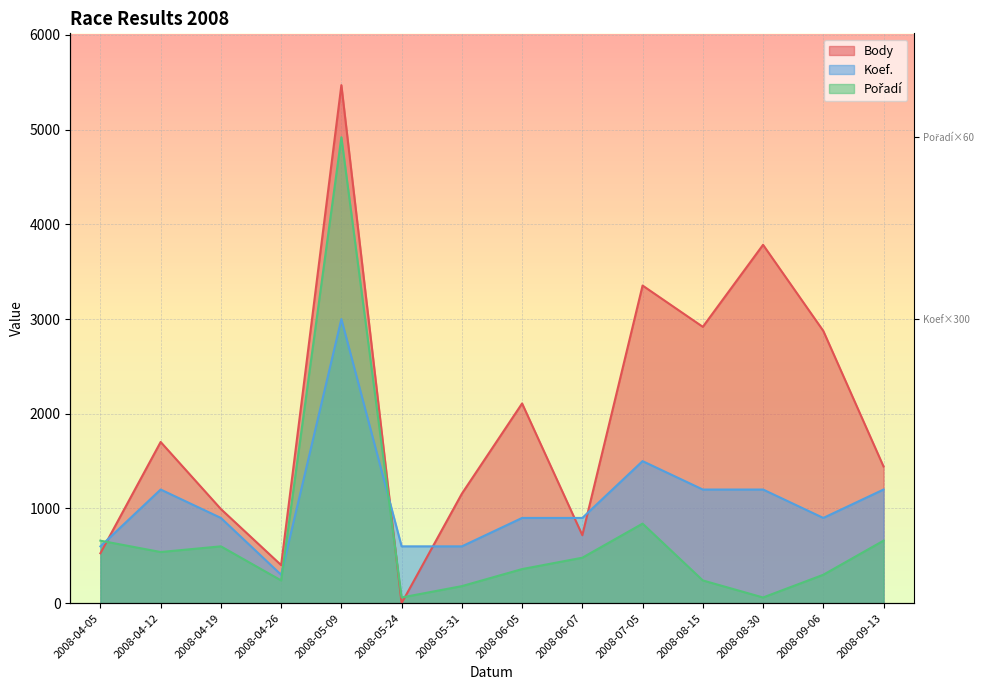

List the series in order of their peak value, highest first.

Body, Pořadí, Koef.